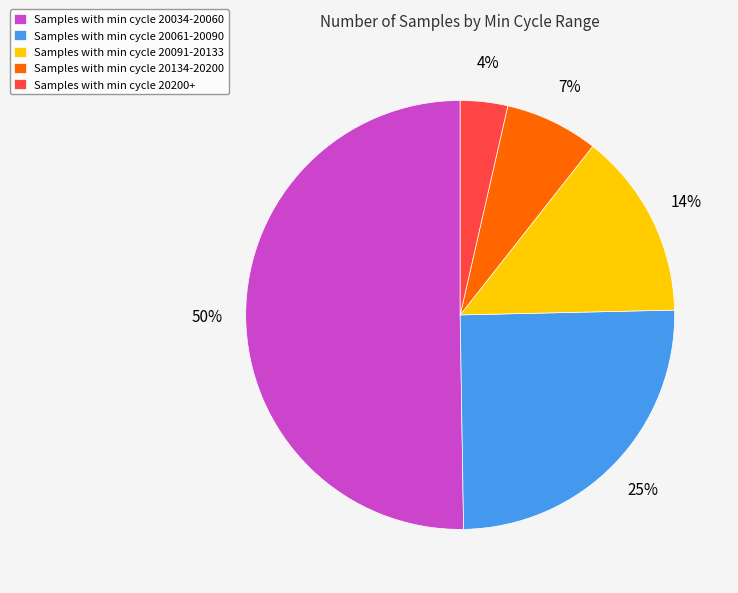

Is the sum of Samples with min cycle 20061-20090 and Samples with min cycle 20200+ greater than half?

No